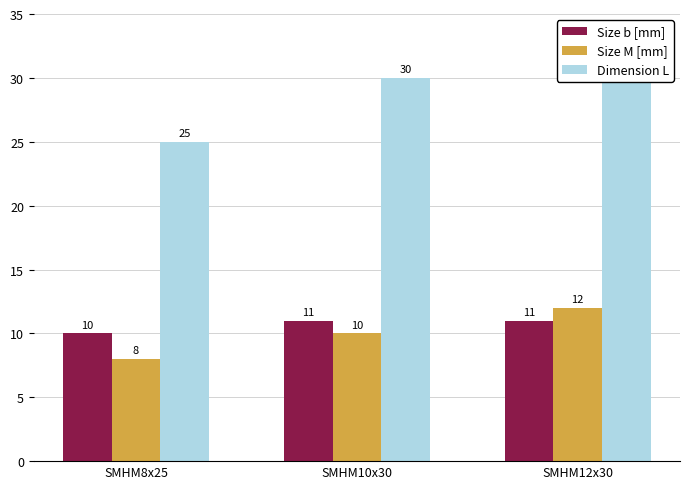

Which category has the lowest value across all series?

SMHM8x25